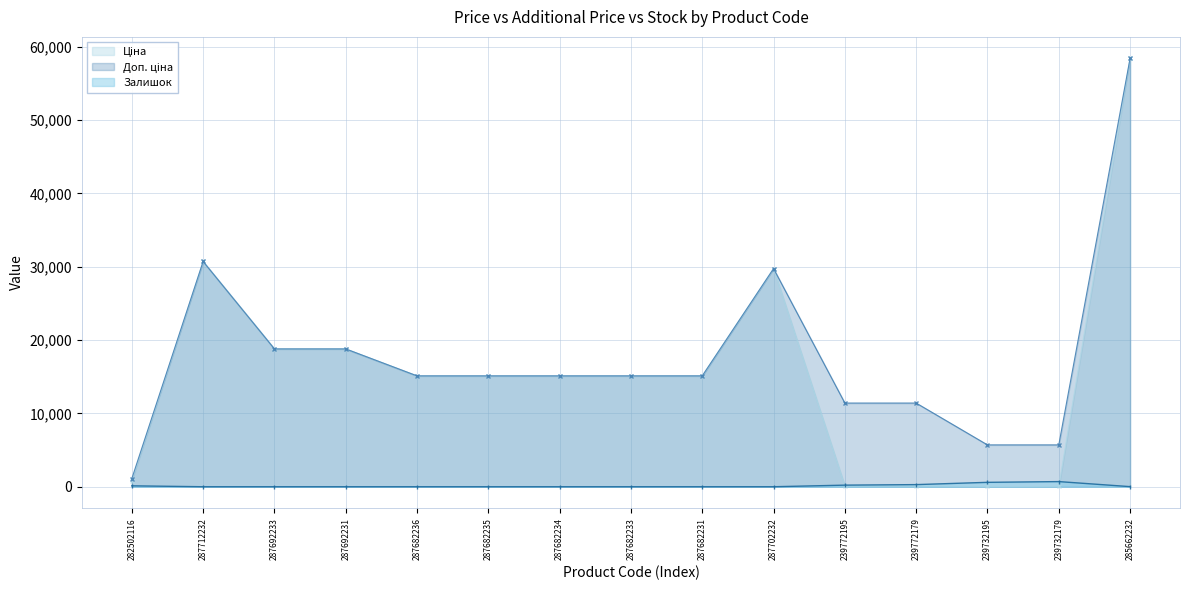

True or false: Доп. ціна and Ціна intersect in this chart.

False